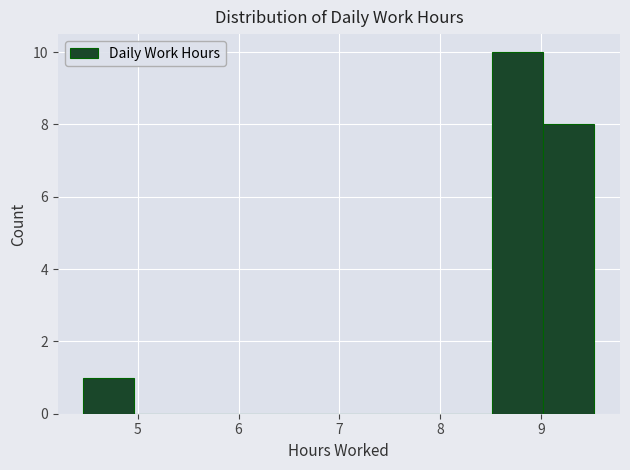

How tall is the bar that spans 9.0 to 9.5 on the x-axis? Neither the bar edges nor the heights are printed on the chart, so give them approximately, as read against the axes.

8